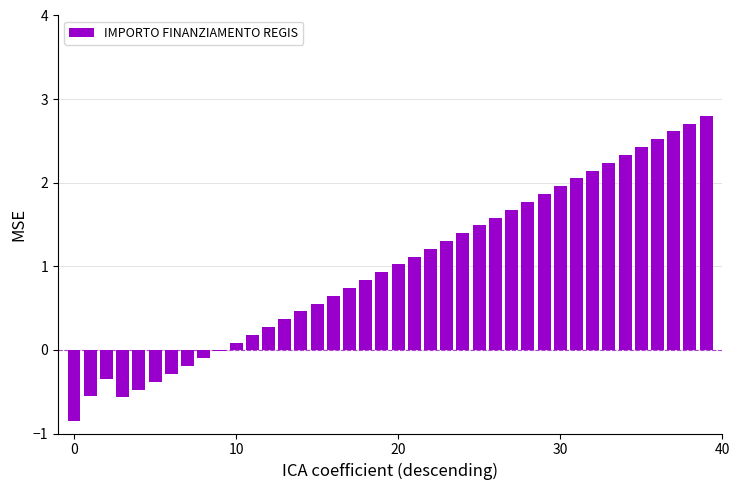

What is the greatest value displayed?

2.8